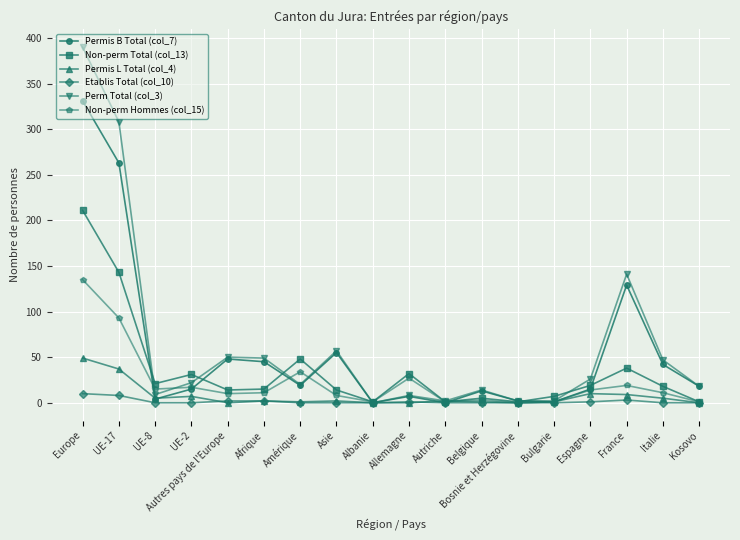

What value does the Permis L Total (col_4) series have at Belgique?

1